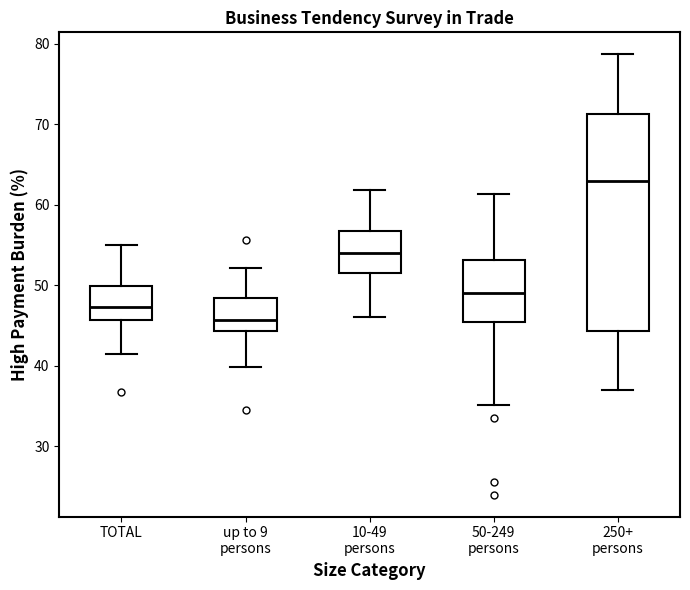

Where is the lower edge of the box for TOTAL on the y-axis? The values are not printed on the chart, so give them approximately, as read against the axis.

46